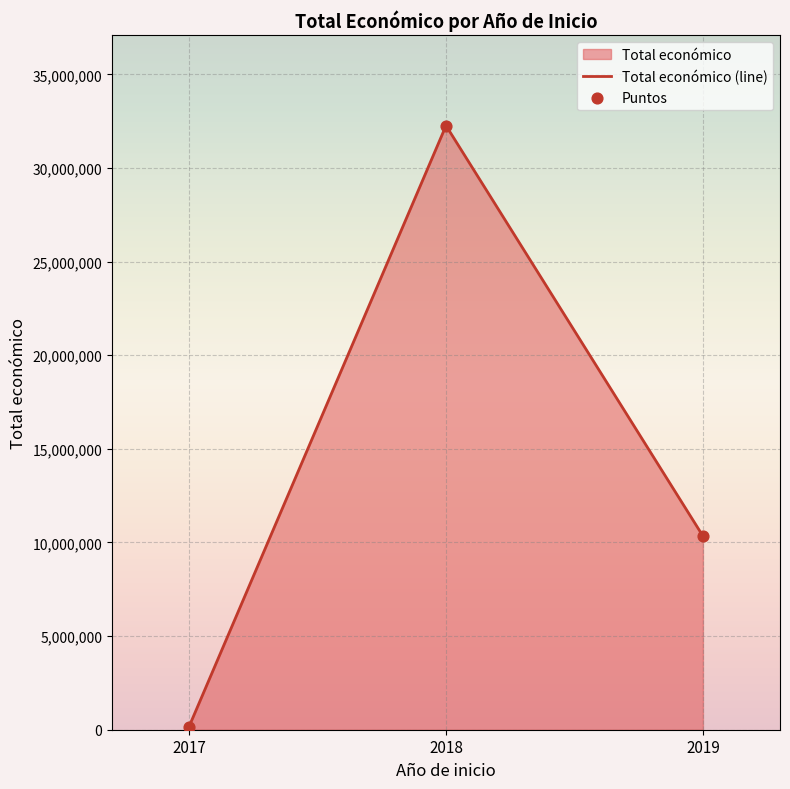

What is the difference between the second highest and minimum values?

10173240